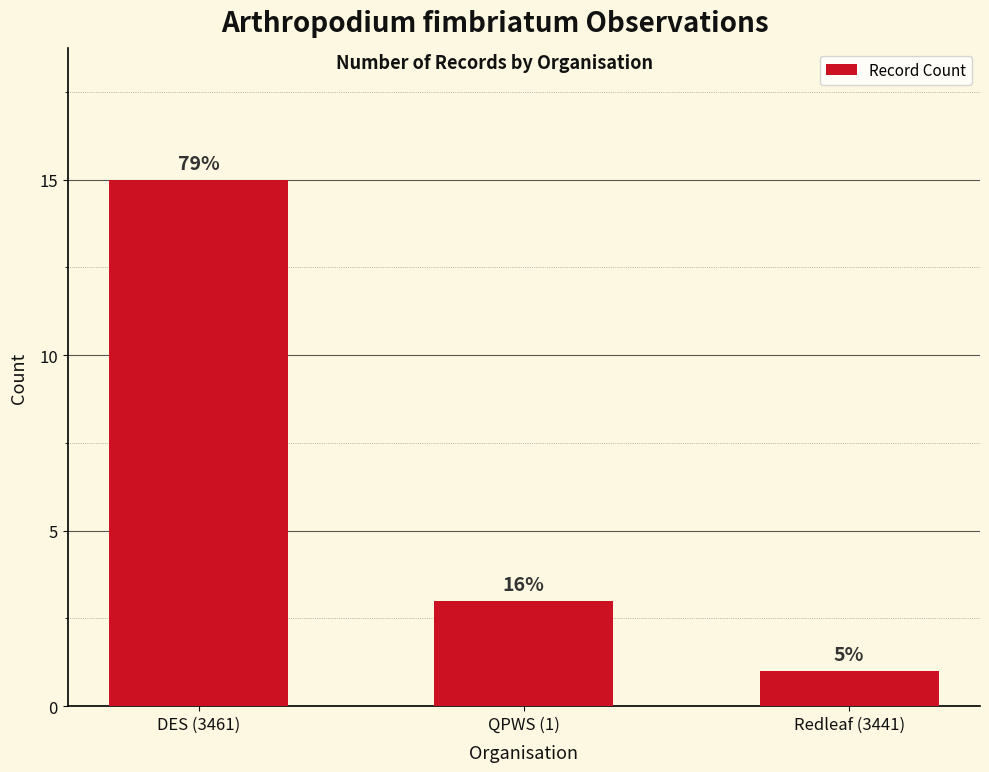

What is the average value?

6